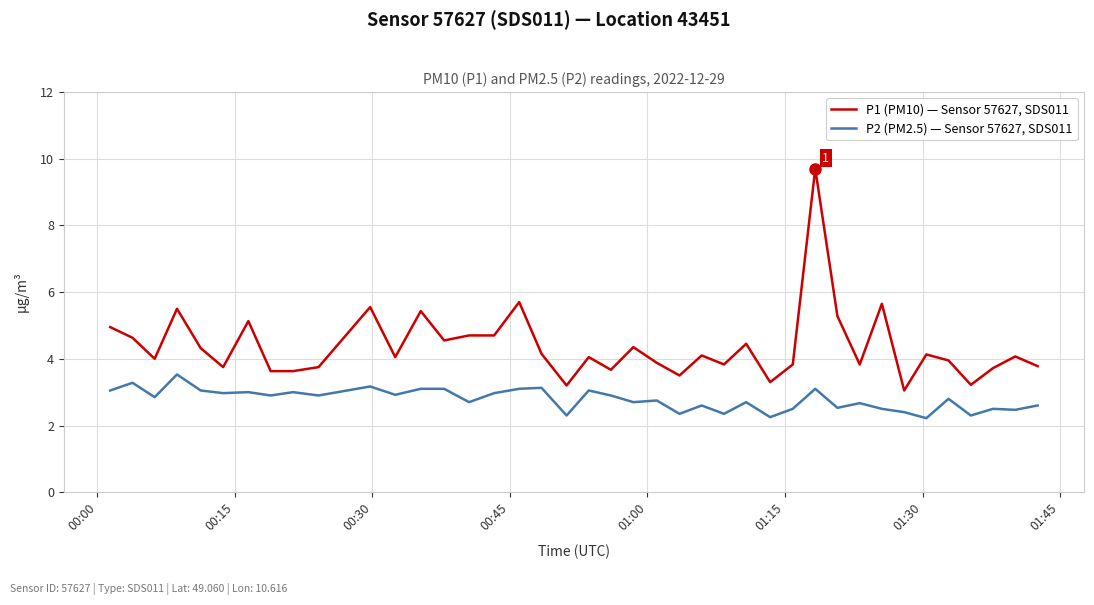

Rank the series by their maximum value, from highest to lowest.

P1 (PM10) — Sensor 57627, SDS011, P2 (PM2.5) — Sensor 57627, SDS011